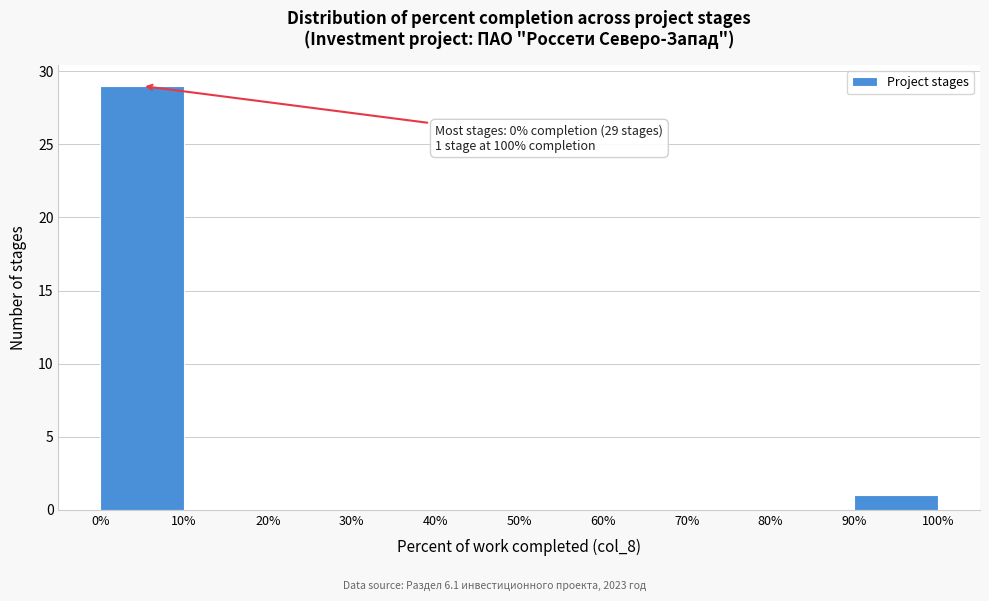

Which range on the x-axis has the tallest bar?

0% to 10%